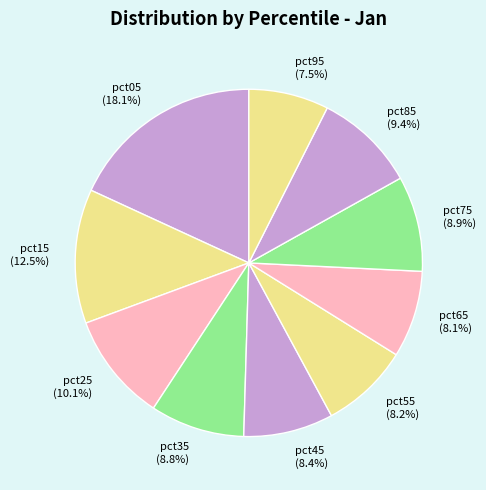

Count the number of slices in the pie.

10